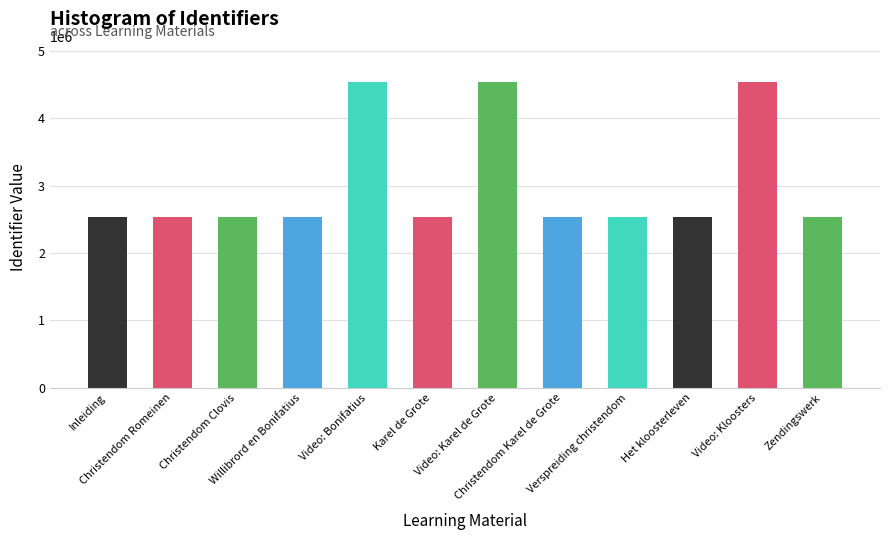

What is the maximum value shown in the chart?

4534709